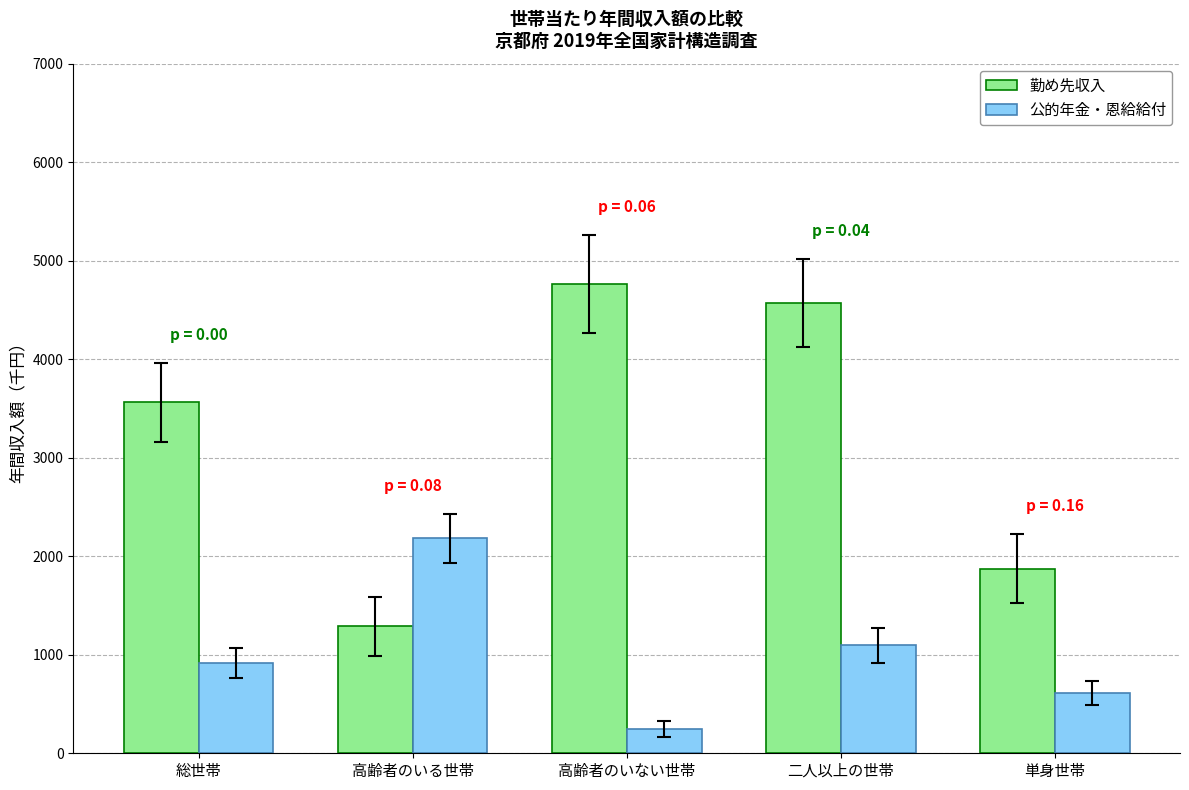

At which category does the chart reach its minimum across all series?

高齢者のいない世帯